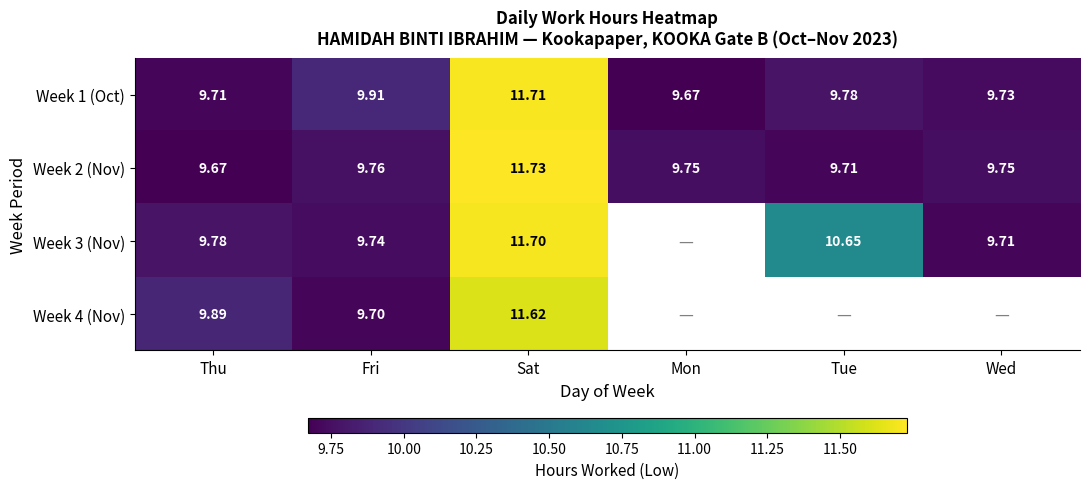

Which series has the widest spread of values?

Week 2 (Nov)